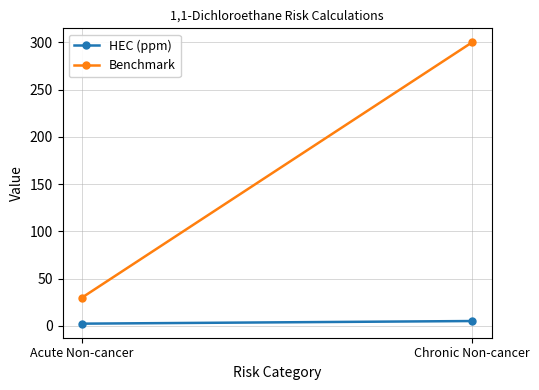

How many values in the HEC (ppm) series exceed 5?

1